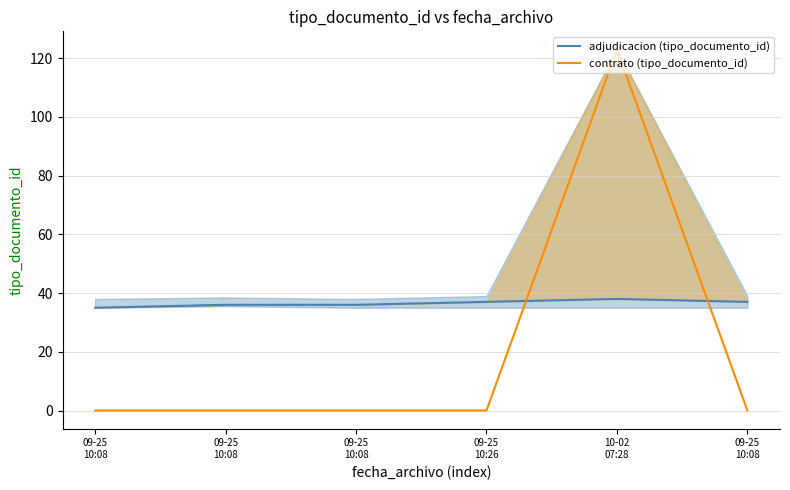

Rank the categories by adjudicacion (tipo_documento_id) value from highest to lowest.

10-02
07:28, 09-25
10:26, 09-25
10:08, 09-25
10:08, 09-25
10:08, 09-25
10:08